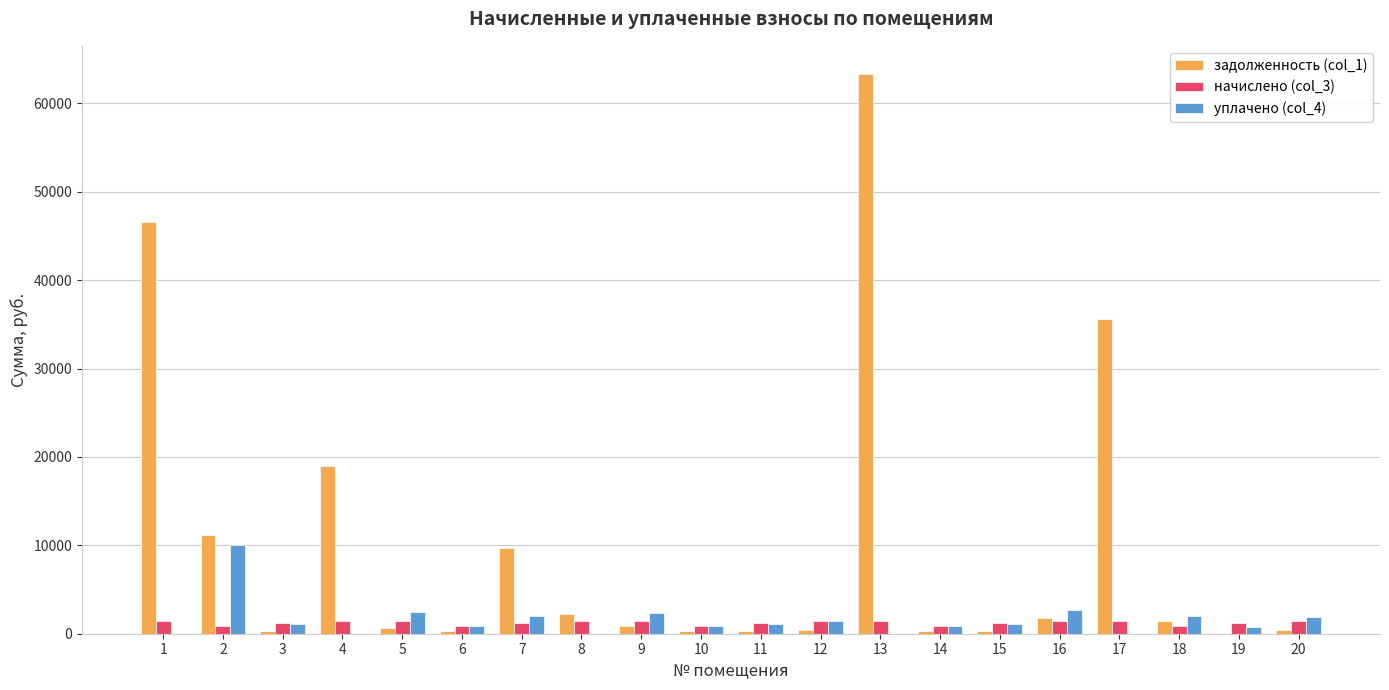

What is the sum of all начислено (col_3) values?

24738.7